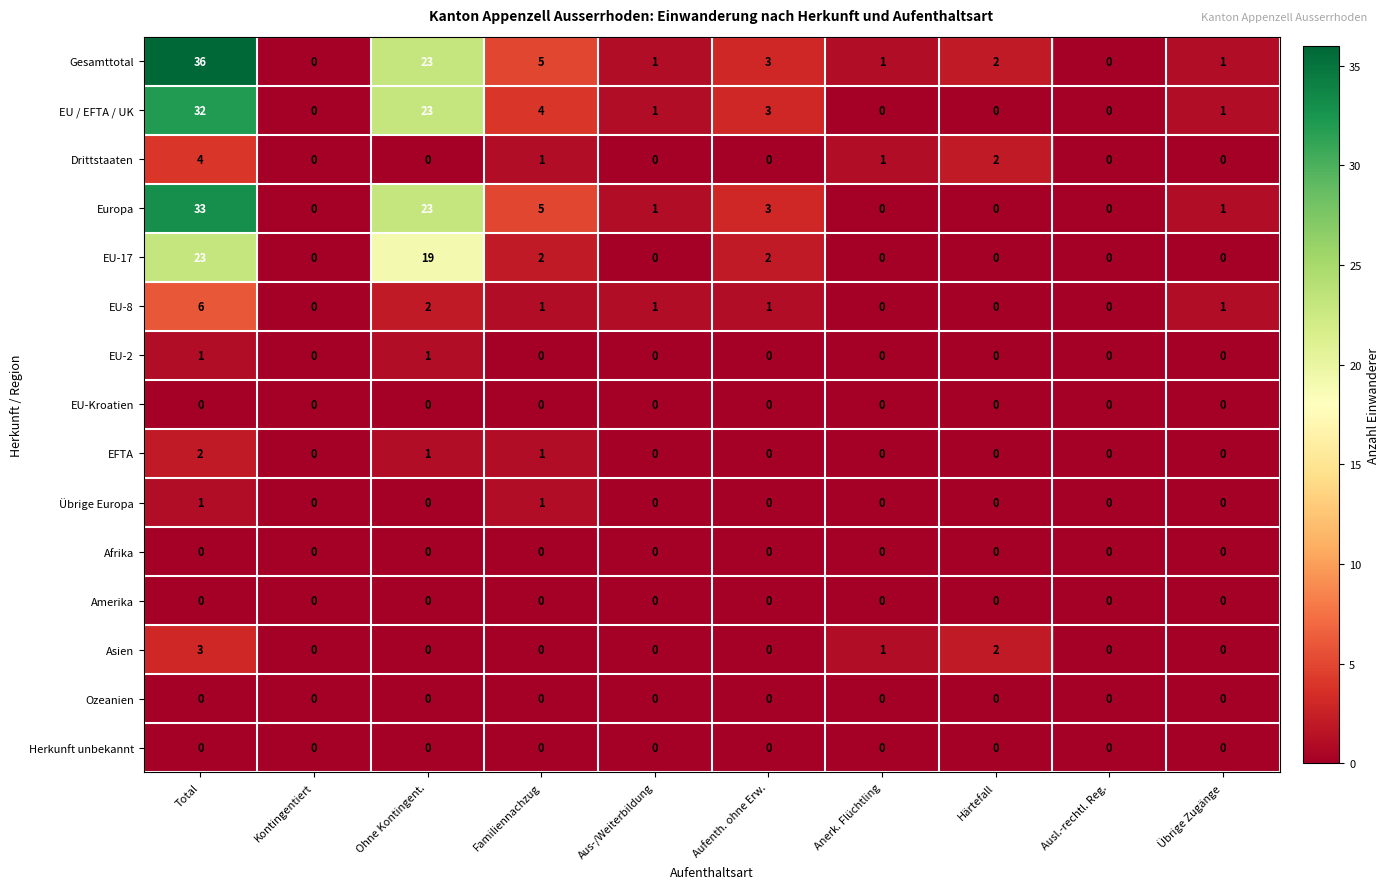

What is the greatest value displayed?

36